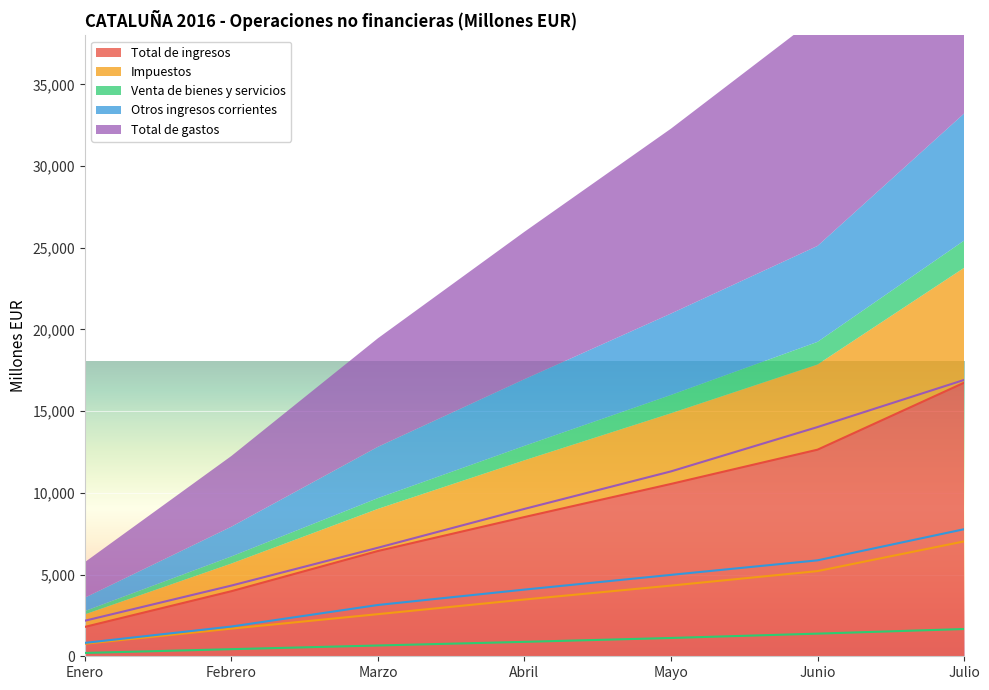

True or false: Otros ingresos corrientes has more than 2 interior local peaks.

False